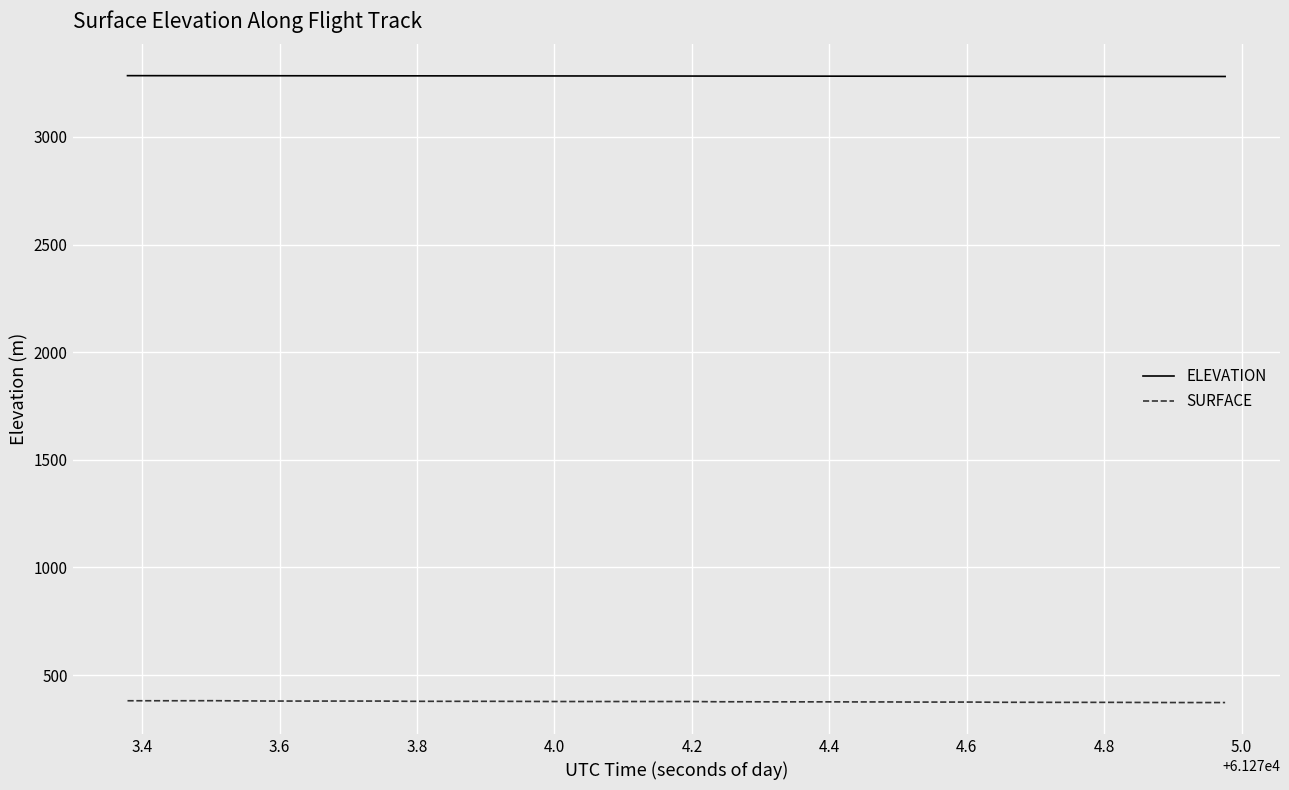

How many lines are shown in the chart?

2